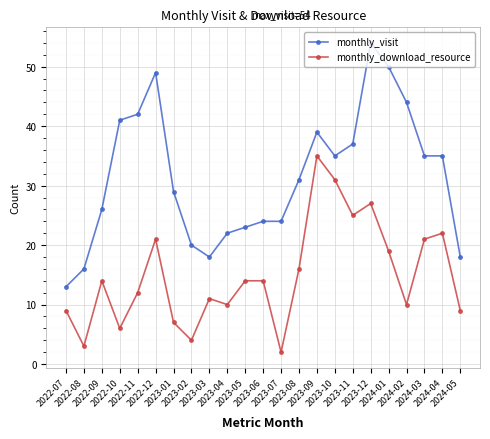

Does the chart have visible grid lines?

Yes